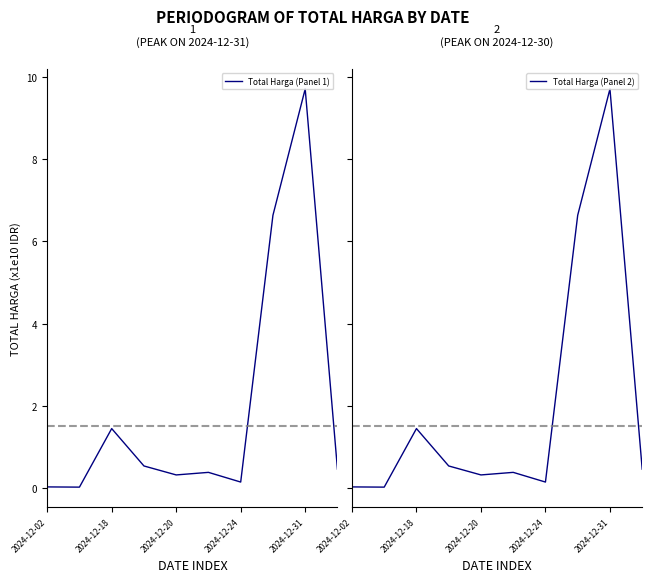

Which series has the widest spread of values?

Total Harga (Panel 1)